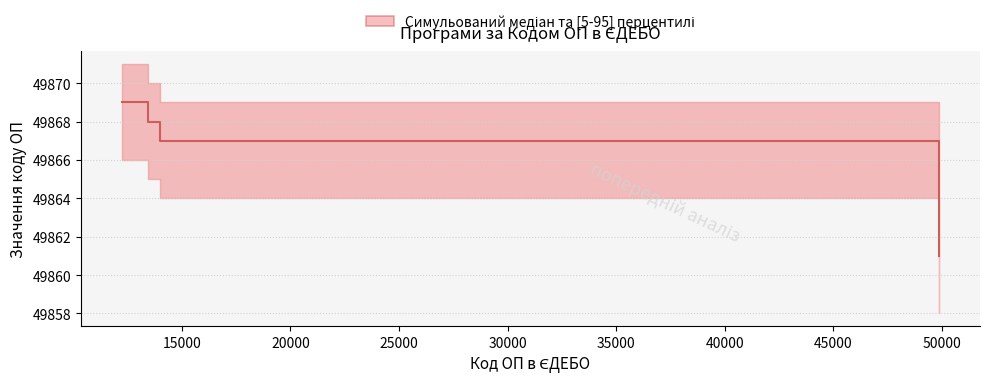

At which label does lower reach its peak?

12232